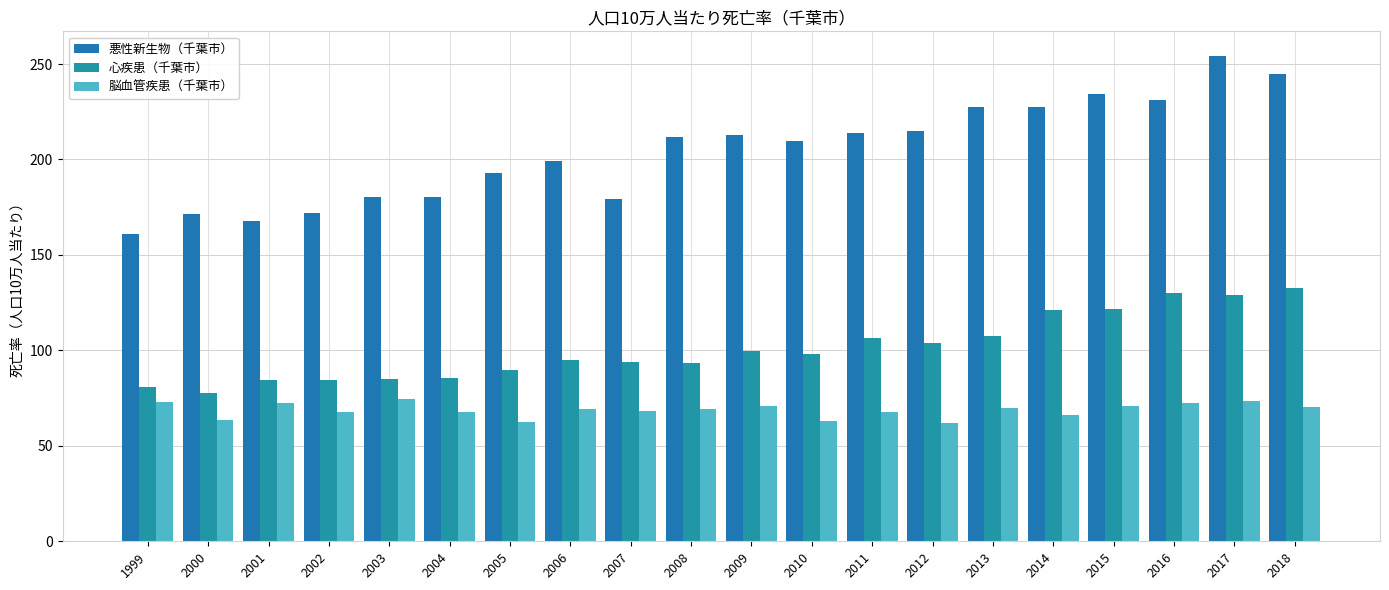

True or false: 悪性新生物（千葉市） has a value of 254.4 at 2017.

True